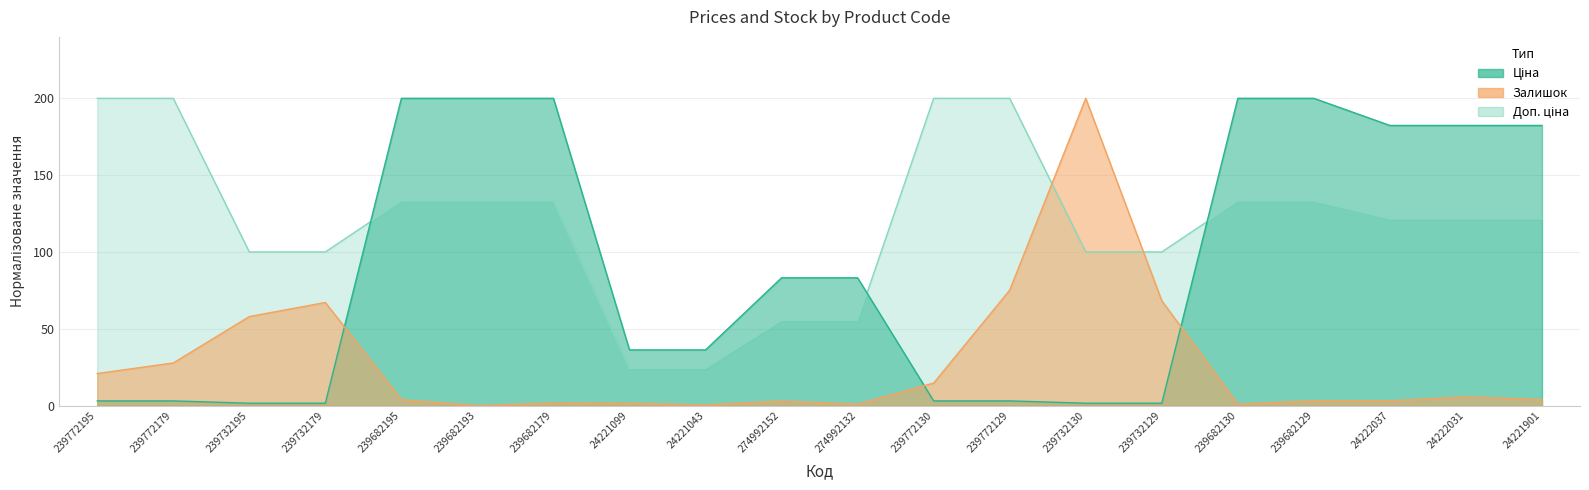

How many data points in Залишок are above 3?

13